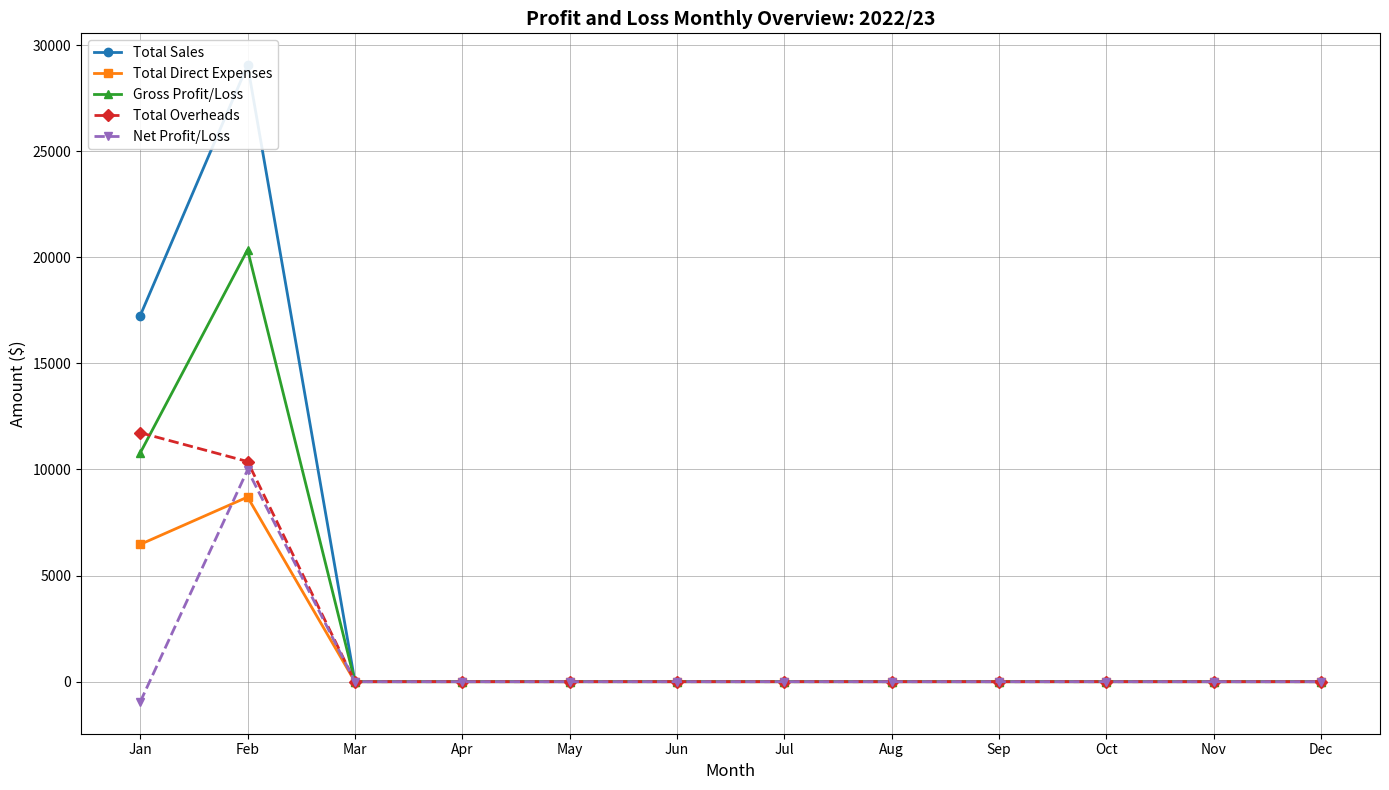

What are all the series names shown in the legend?

Total Sales, Total Direct Expenses, Gross Profit/Loss, Total Overheads, Net Profit/Loss